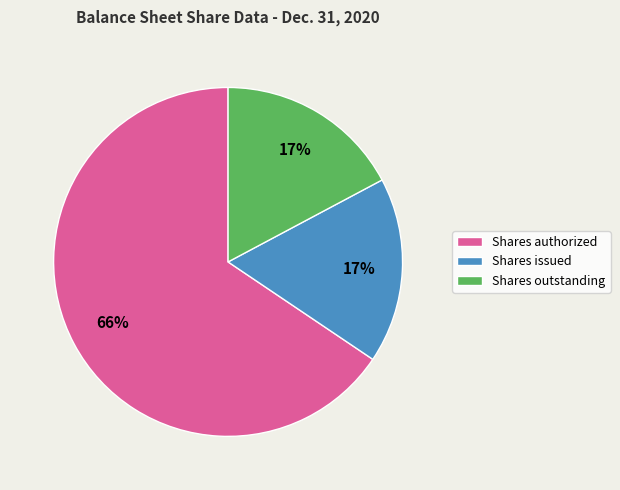

To the nearest percent, what is the combined percentage of Shares issued and Shares outstanding?

34%